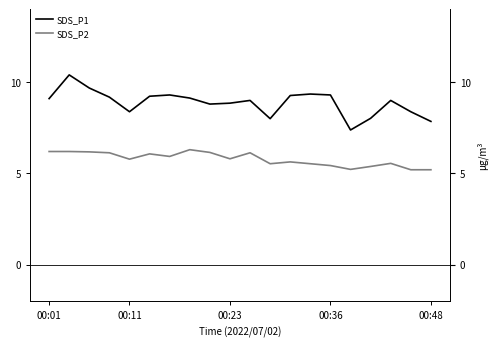

What are all the series names shown in the legend?

SDS_P1, SDS_P2